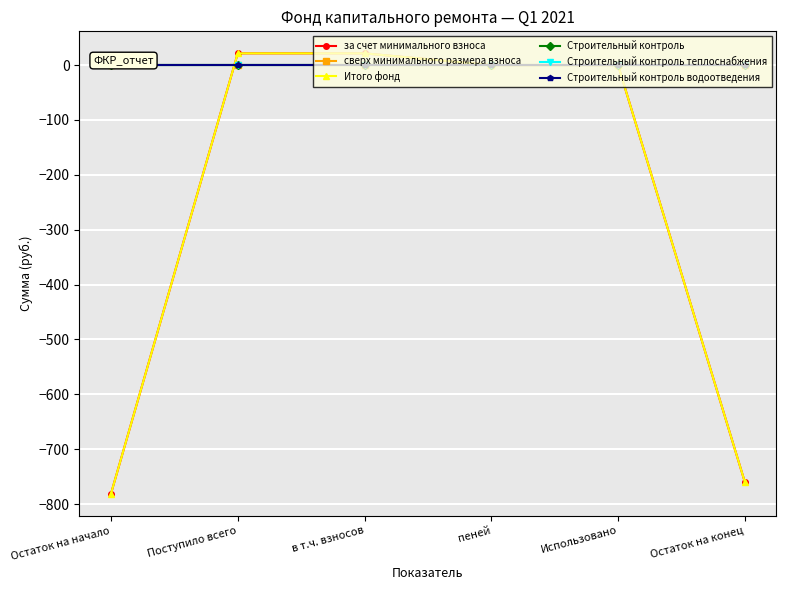

What are all the series names shown in the legend?

за счет минимального взноса, сверх минимального размера взноса, Итого фонд, Строительный контроль, Строительный контроль теплоснабжения, Строительный контроль водоотведения